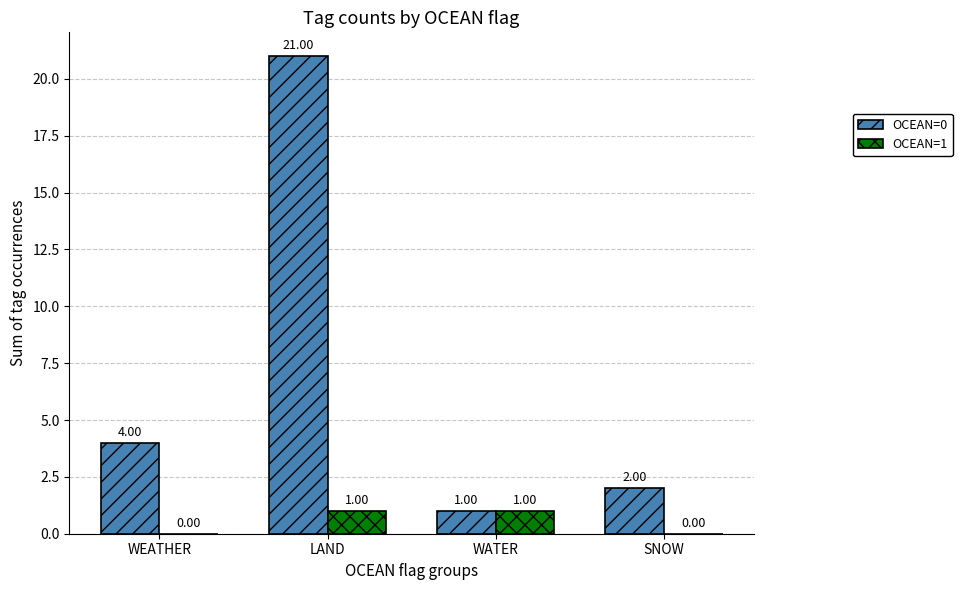

Between WEATHER and LAND, which series saw the biggest shift?

OCEAN=0